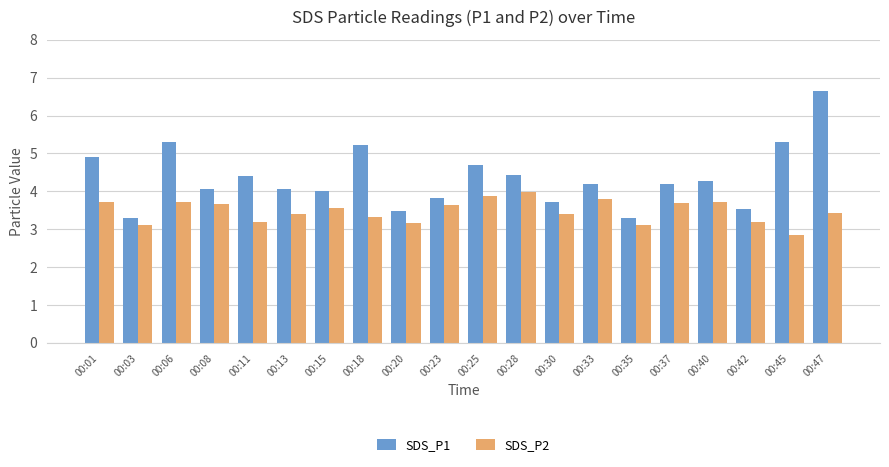

How many groups of bars are there?

20